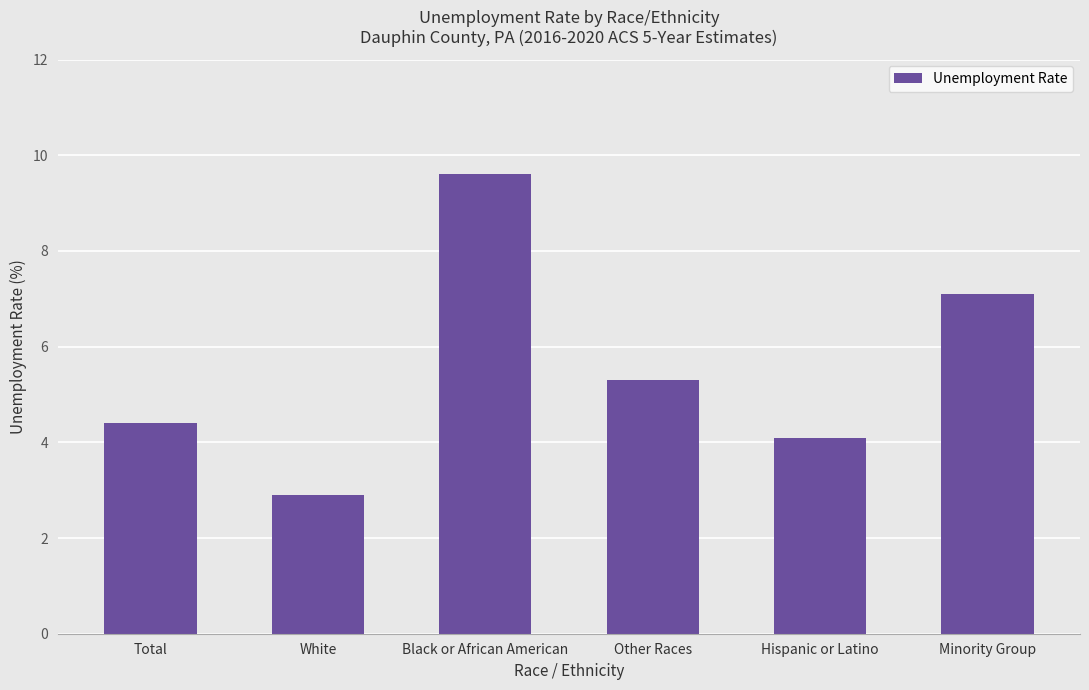

What is the label of the 1st bar from the left?

Total